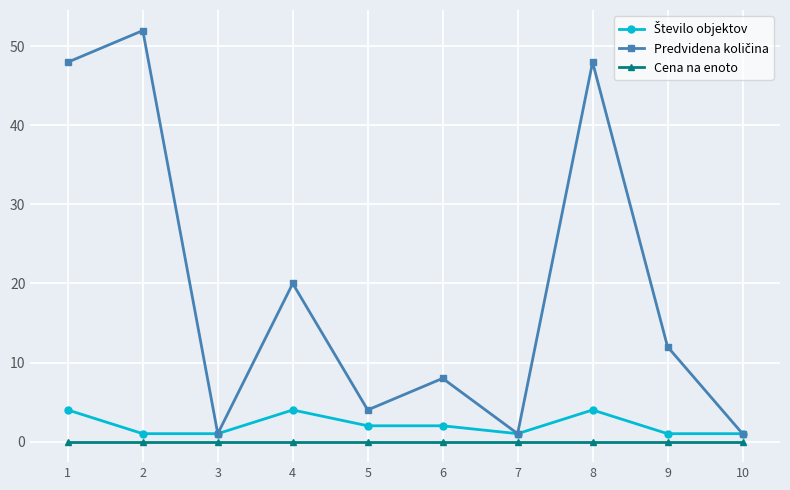

What is the maximum value shown in the chart?

52